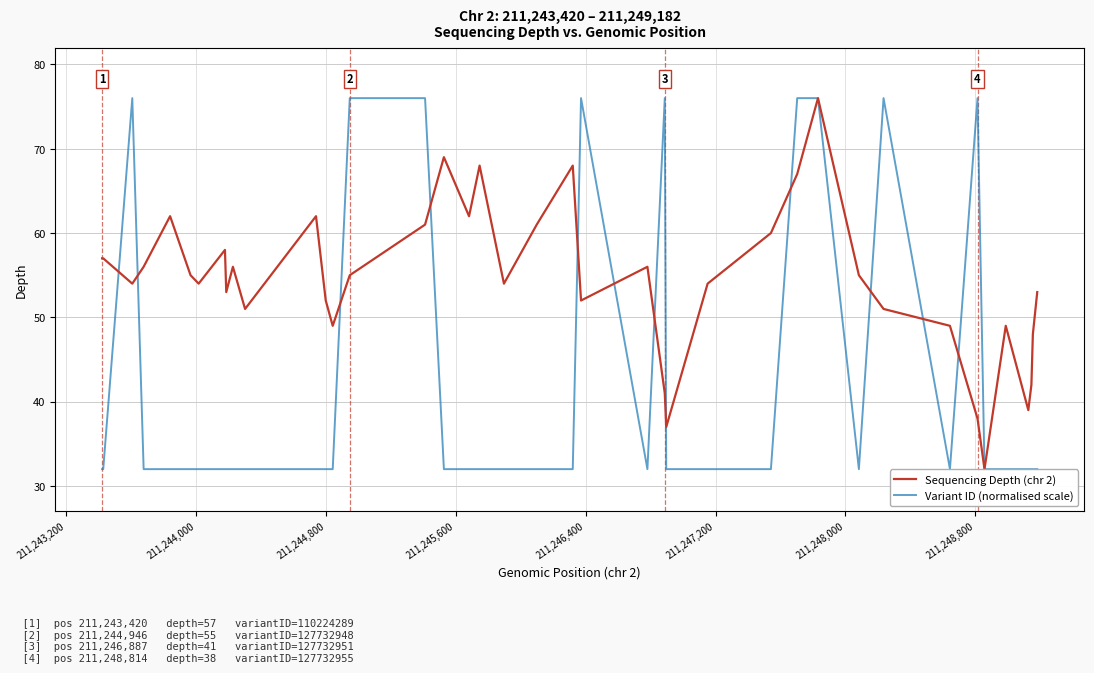

What is the minimum value for Variant ID (normalised scale)?

32.0